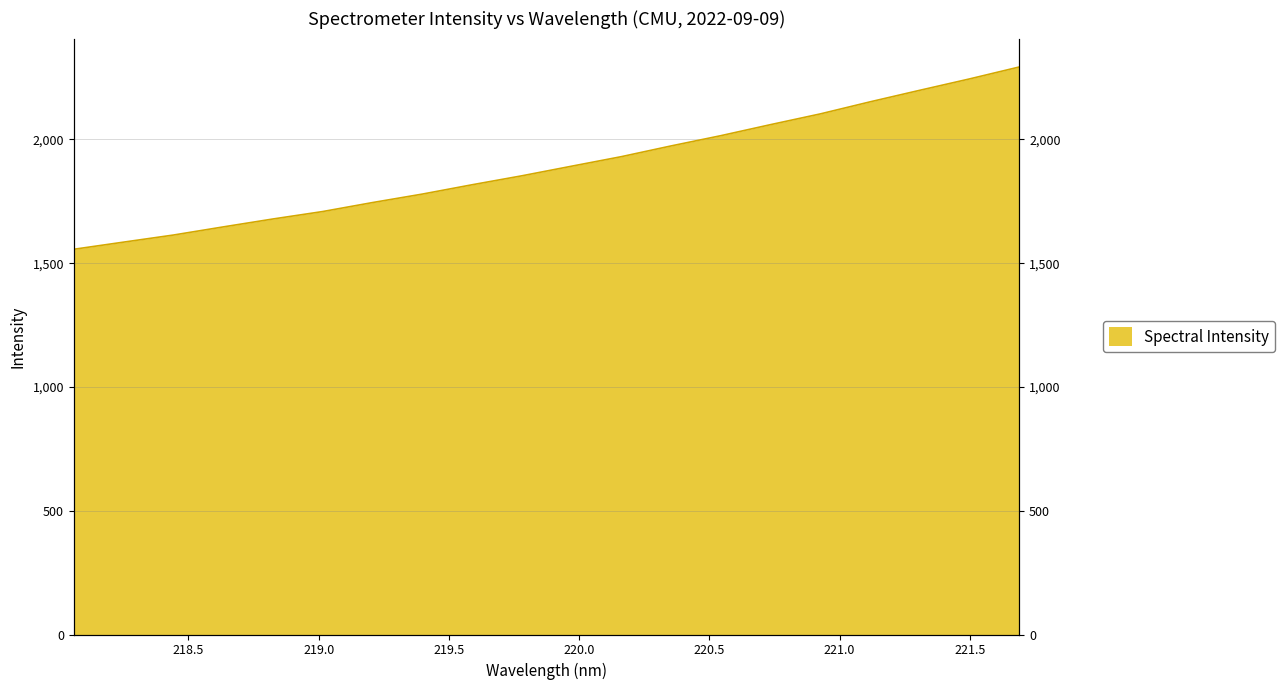

Reading left to right, what are all the values shown in this chart?

218.0596=1556.1	218.2508=1585.0	218.442=1613.6	218.6332=1646.5	218.8244=1678.5	219.0156=1708.6	219.2067=1744.9	219.3979=1779.1	219.589=1816.8	219.7801=1853.0	219.9712=1891.8	220.1623=1930.3	220.3533=1973.7	220.5444=2015.2	220.7354=2059.8	220.9264=2103.1	221.1174=2151.8	221.3083=2198.5	221.4993=2244.4	221.6902=2292.7